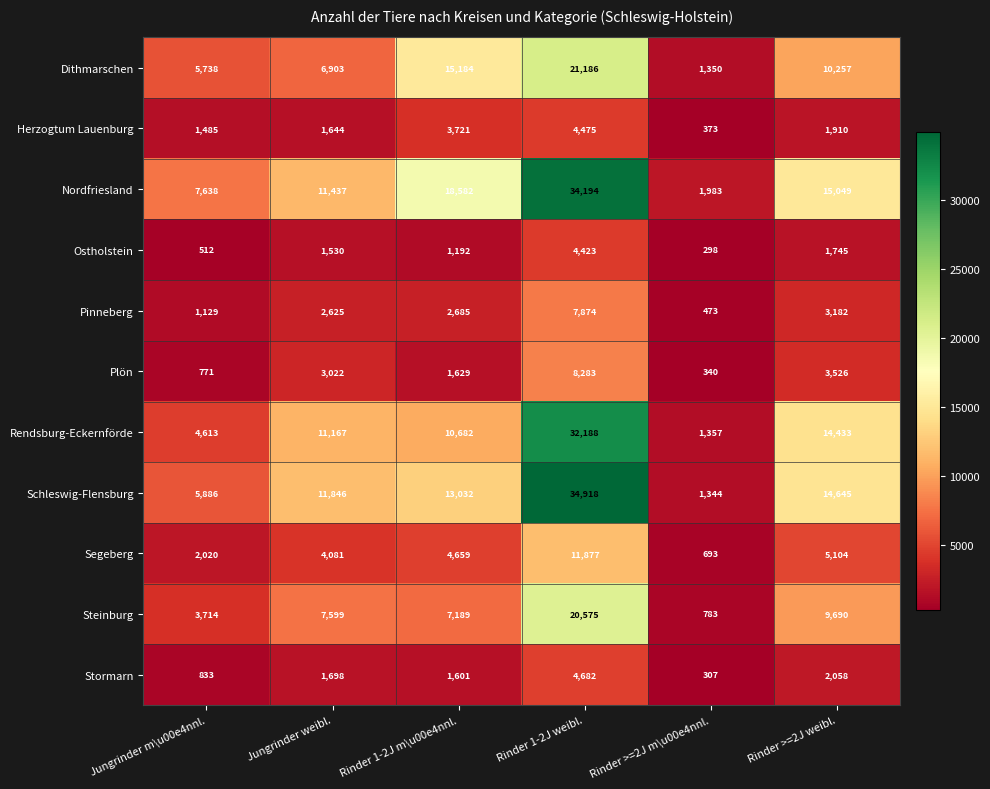

At which label does Nordfriesland reach its minimum?

Rinder >=2J m\u00e4nnl.